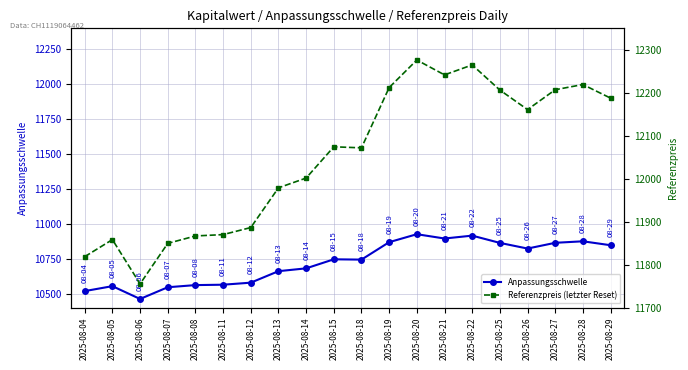

Where is the first local maximum for Referenzpreis (letzter Reset)?

2025-08-05